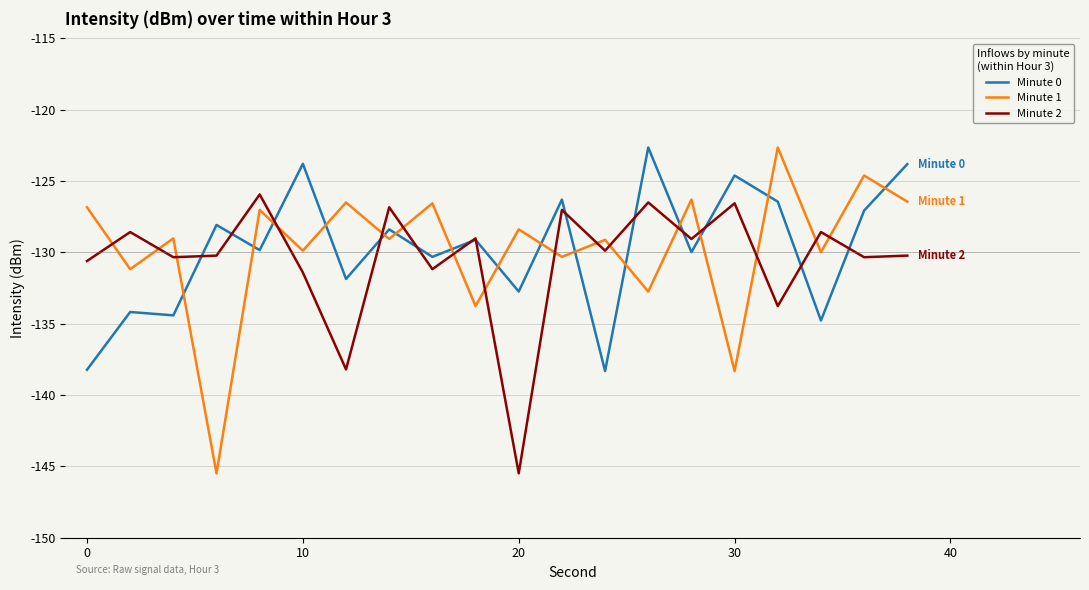

What is the lowest value of the Minute 1 series?

-145.5